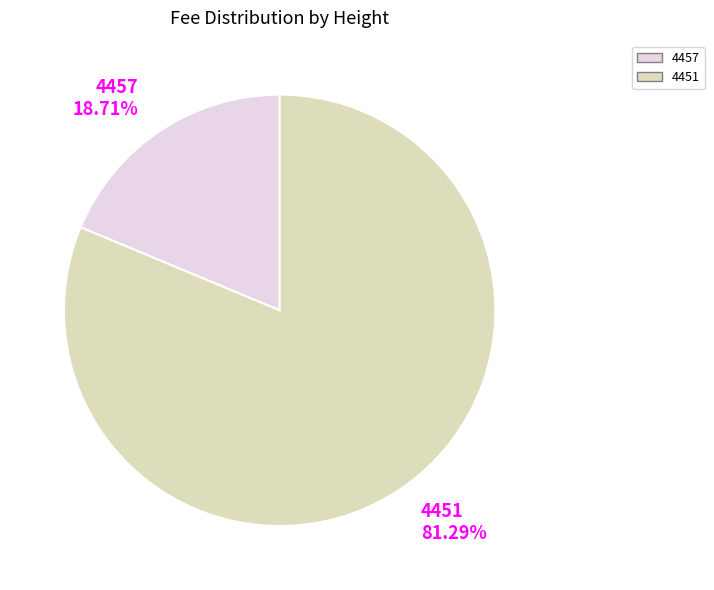

True or false: 4457 accounts for 26% of the total.

False